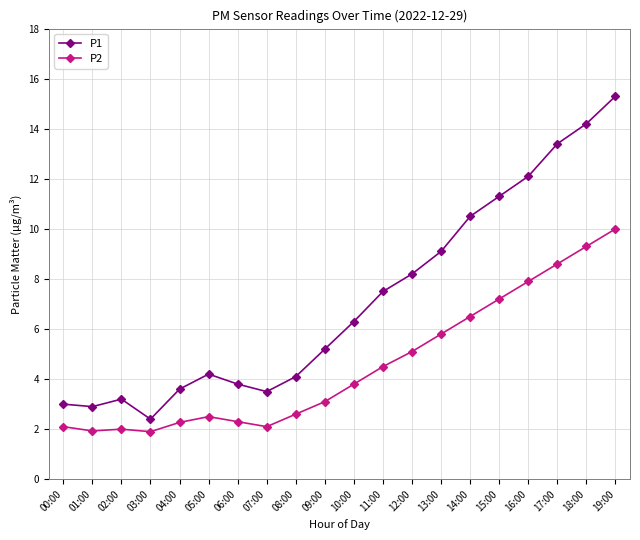

What is the sum of the P2 values at 11:00 and 01:00?

6.4